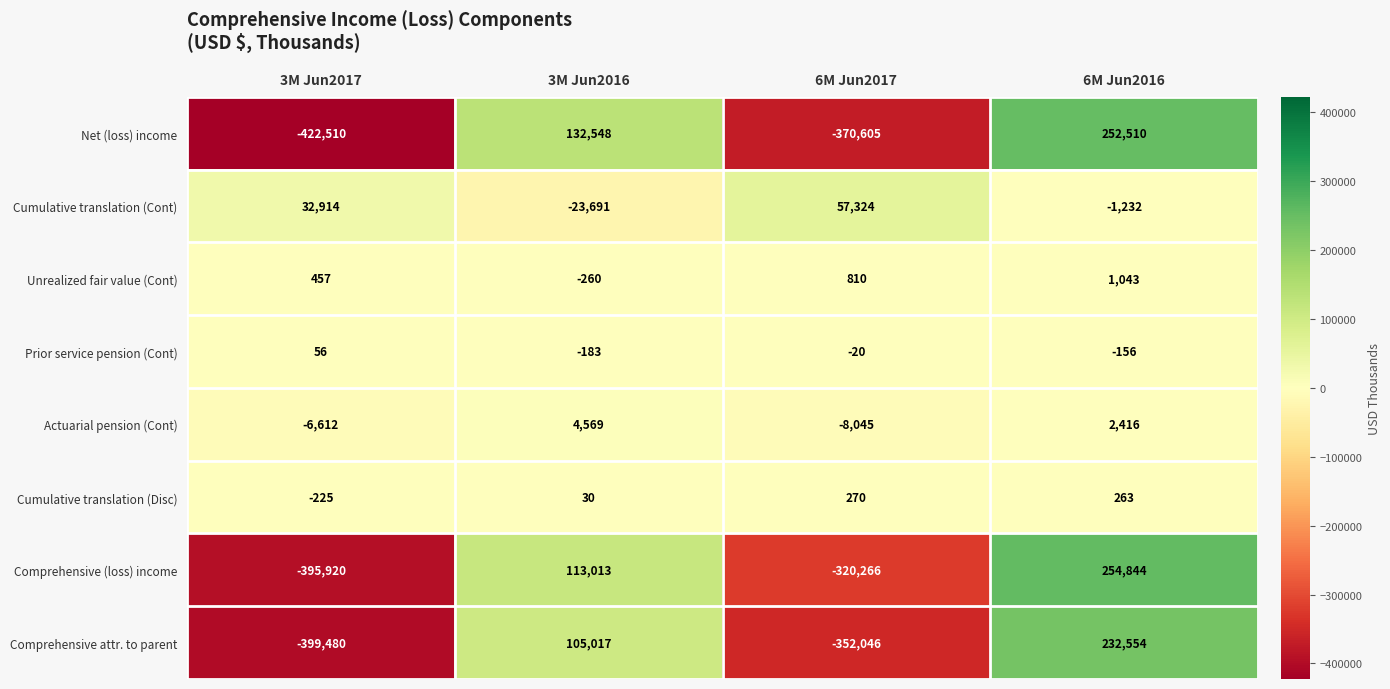

What is the approximate value of Comprehensive (loss) income at 3M Jun2017, to the nearest 50?

-395900